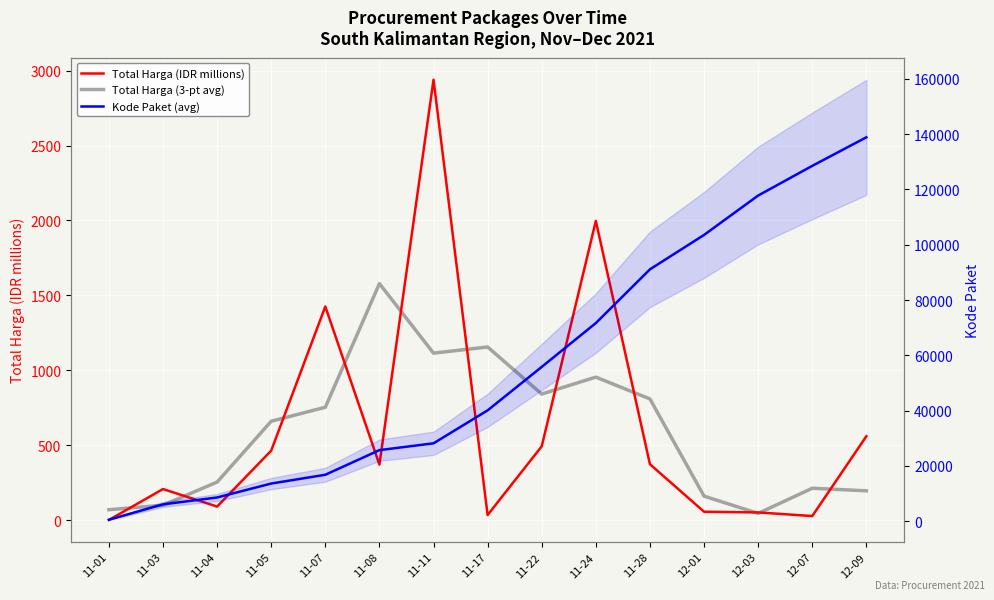

What are all the series names shown in the legend?

Total Harga (IDR millions), Total Harga (3-pt avg), Kode Paket (avg)